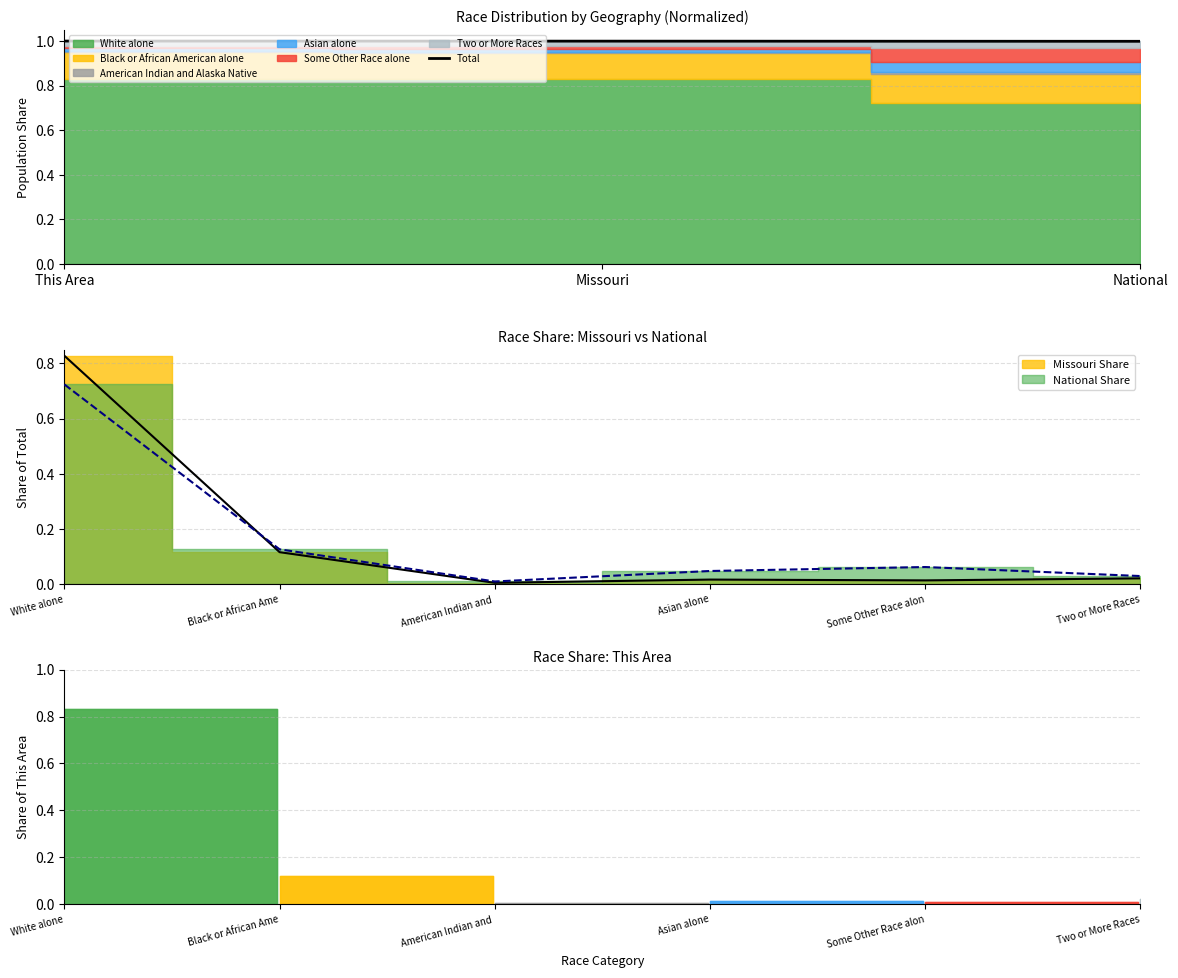

Reading left to right, extract all data points from this chart.

1.0	1.0	1.0